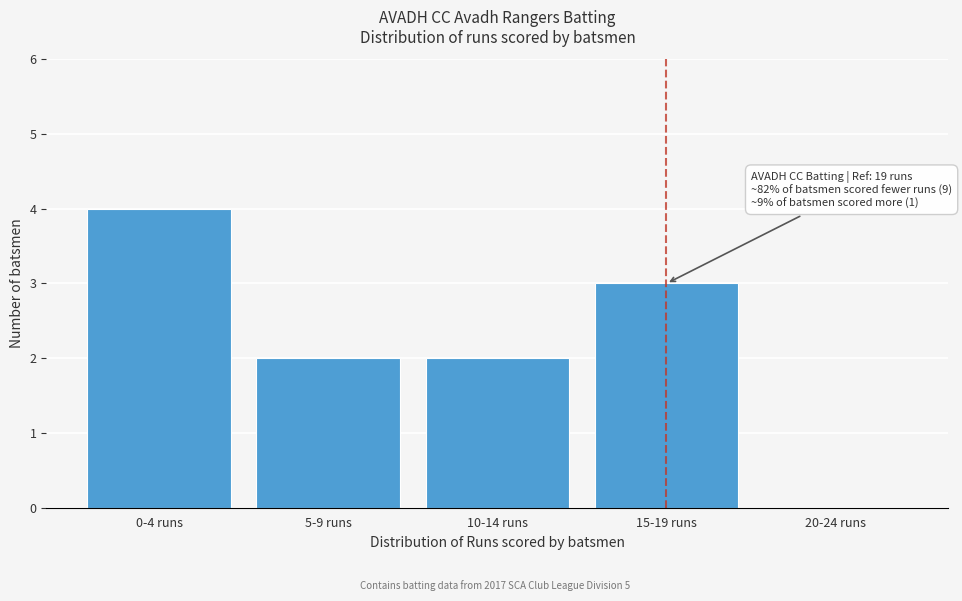

Reading left to right, extract all data points from this chart.

0-4 runs=4	5-9 runs=2	10-14 runs=2	15-19 runs=3	20-24 runs=0